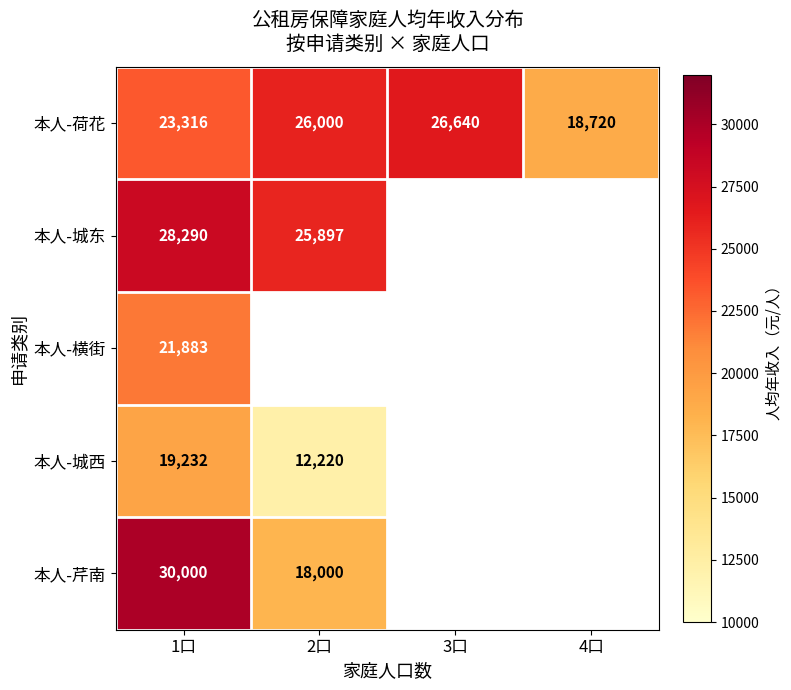

Which label corresponds to the largest value in the chart?

1口